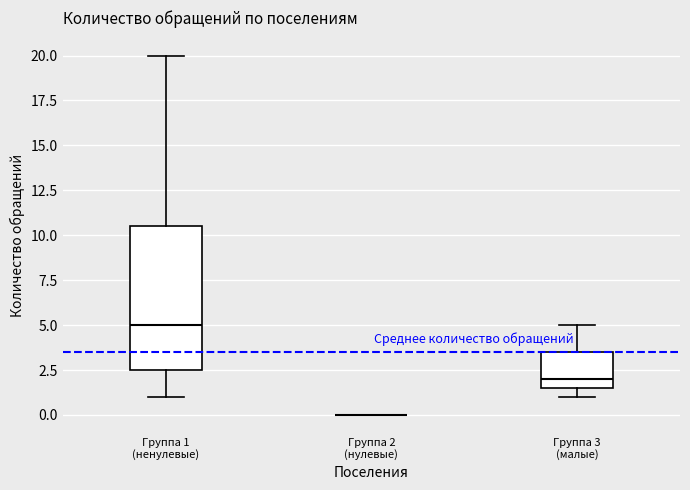

Where is the lower edge of the box for Группа 3 (малые) on the y-axis? The values are not printed on the chart, so give them approximately, as read against the axis.

1.5